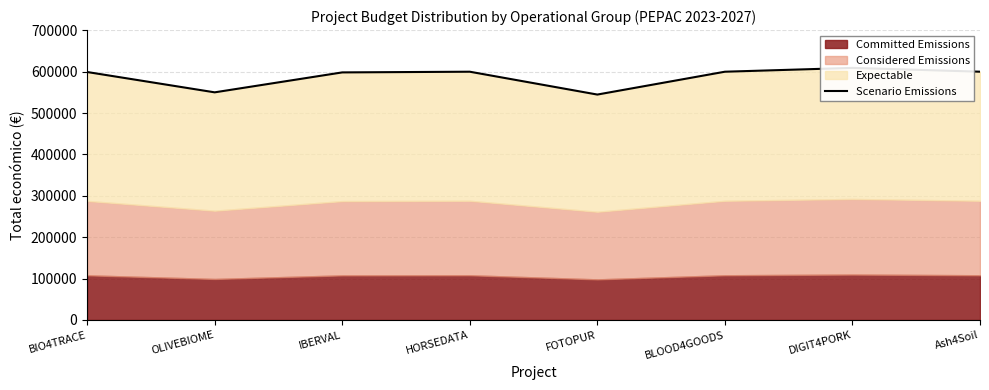

Does the chart display data point markers on the line(s)?

No